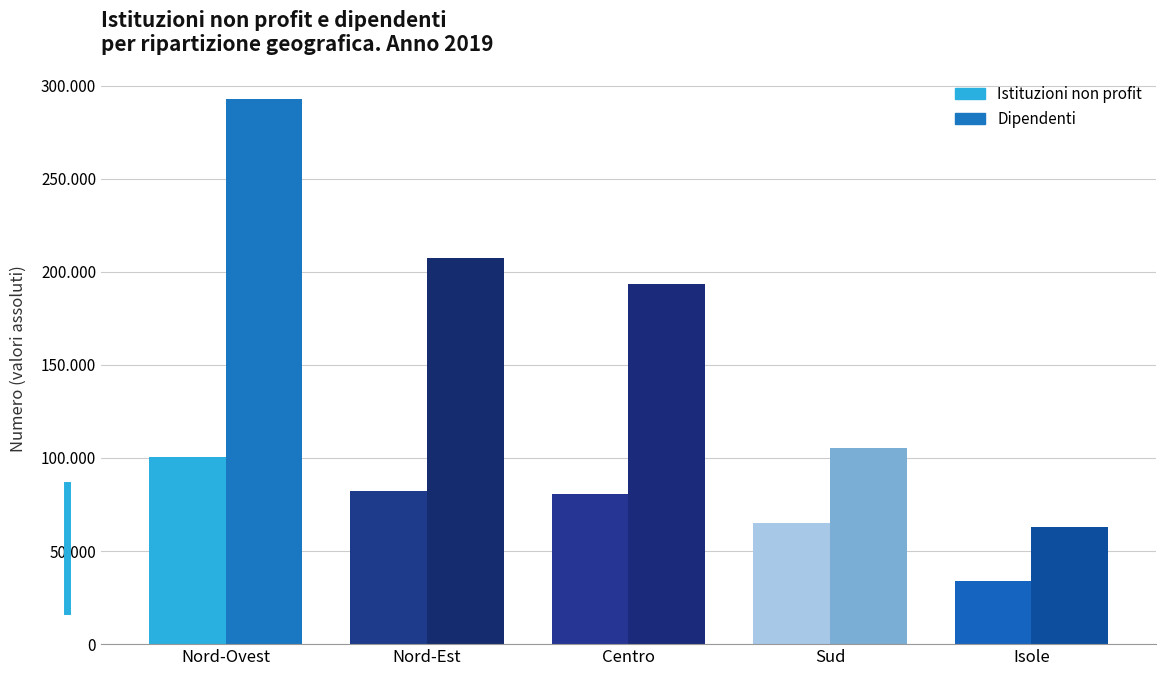

What is the approximate value of Dipendenti at Sud?

105422